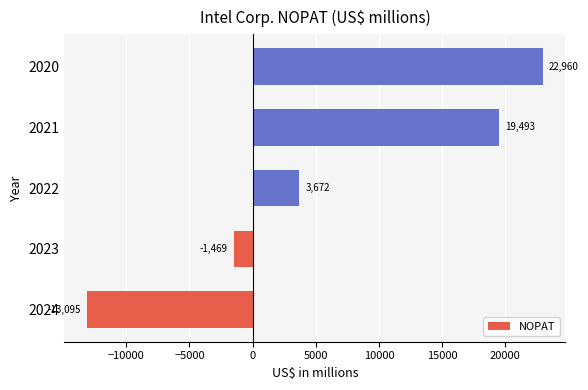

Which category has the highest value across all series?

2020